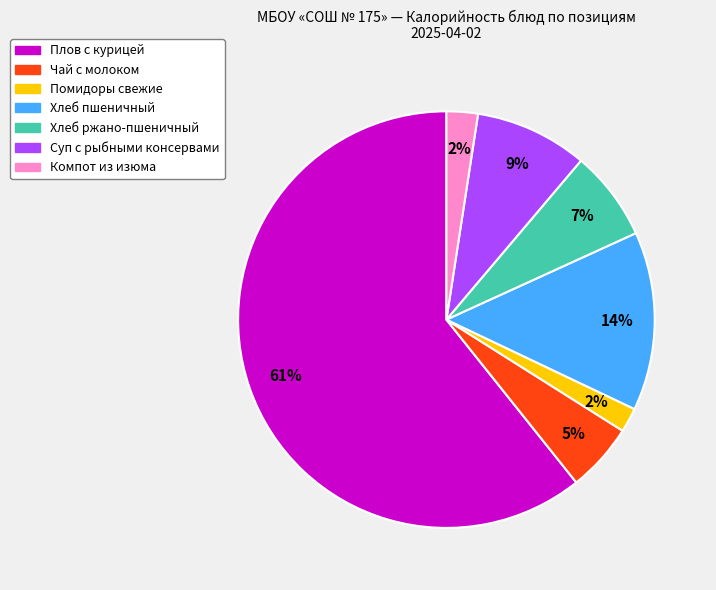

How many slices are in this pie chart?

7